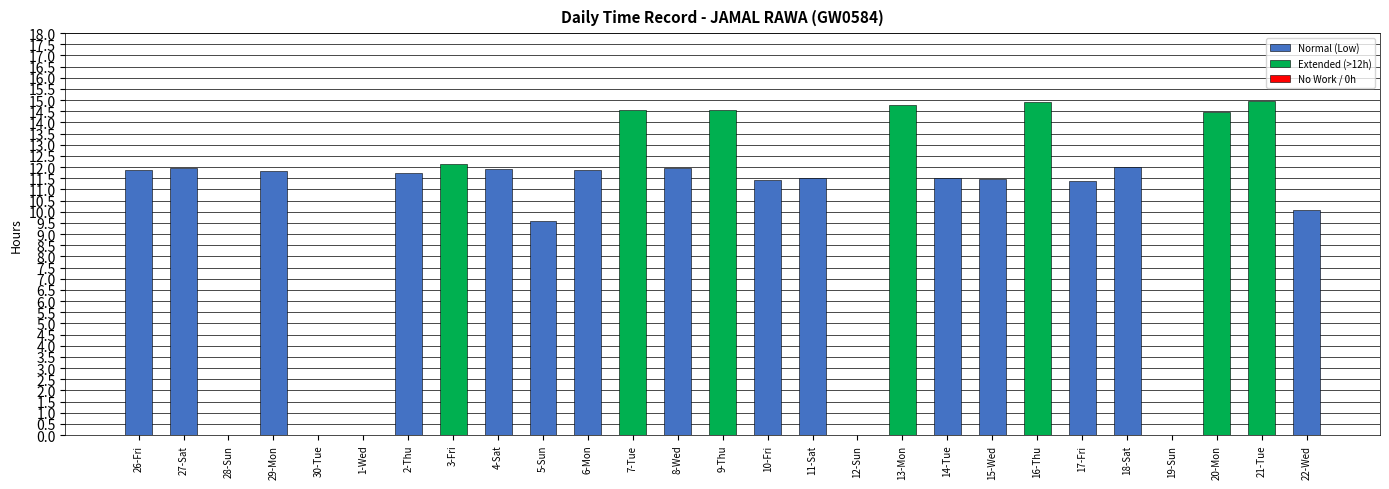

Are the bars grouped side by side (vs. stacked)?

No